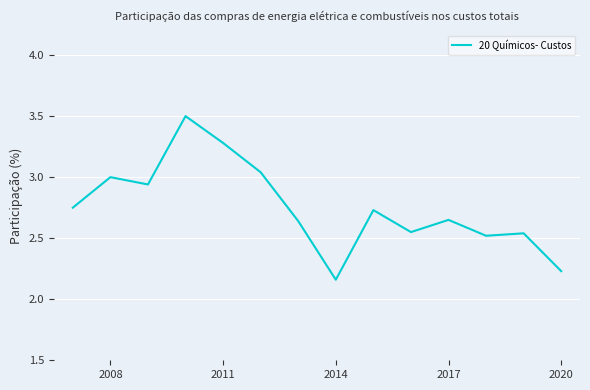

What is the difference between the maximum and minimum values?

1.3